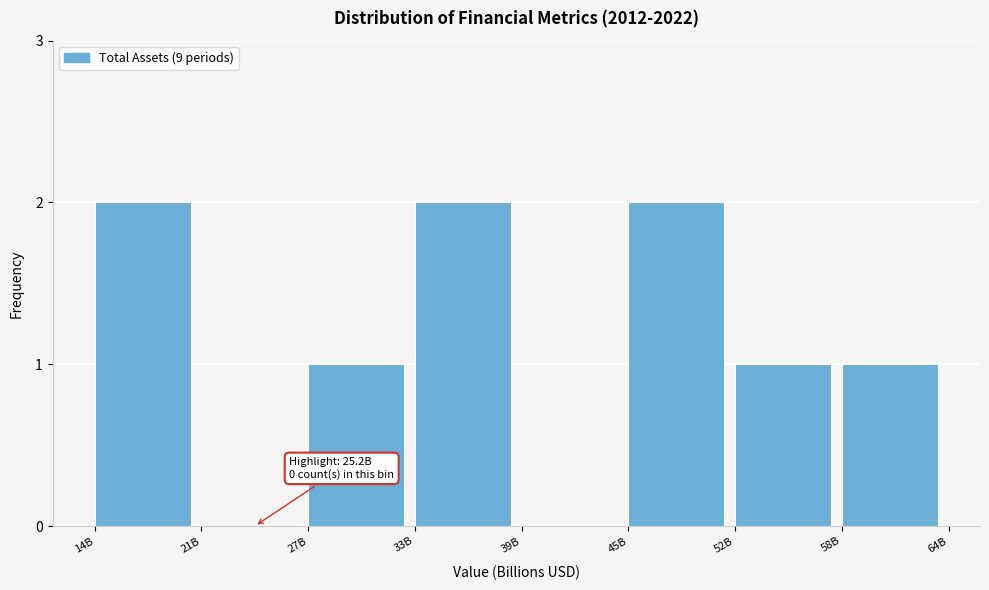

Reading left to right, transcribe all the data shown in this chart.

14B=2	21B=0	27B=1	33B=2	39B=0	45B=2	52B=1	58B=1